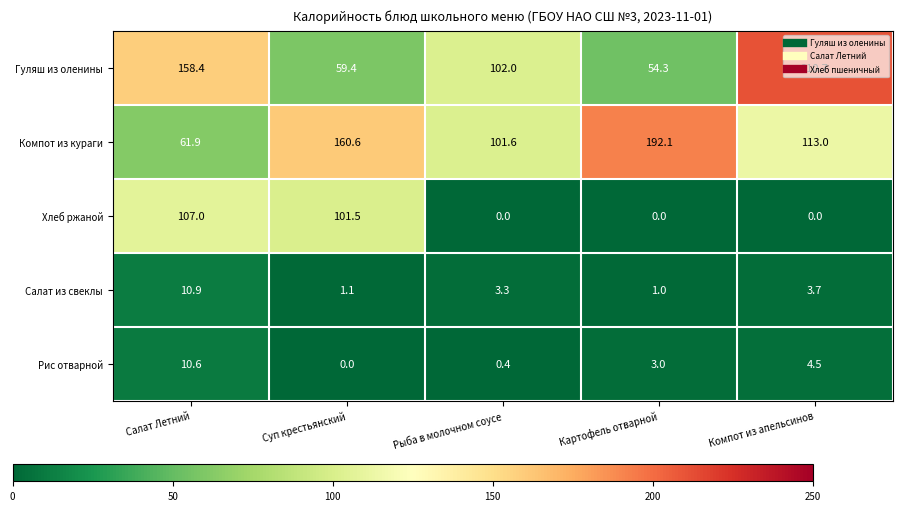

Is it true that Компот из кураги equals 260.4 at Картофель отварной?

False